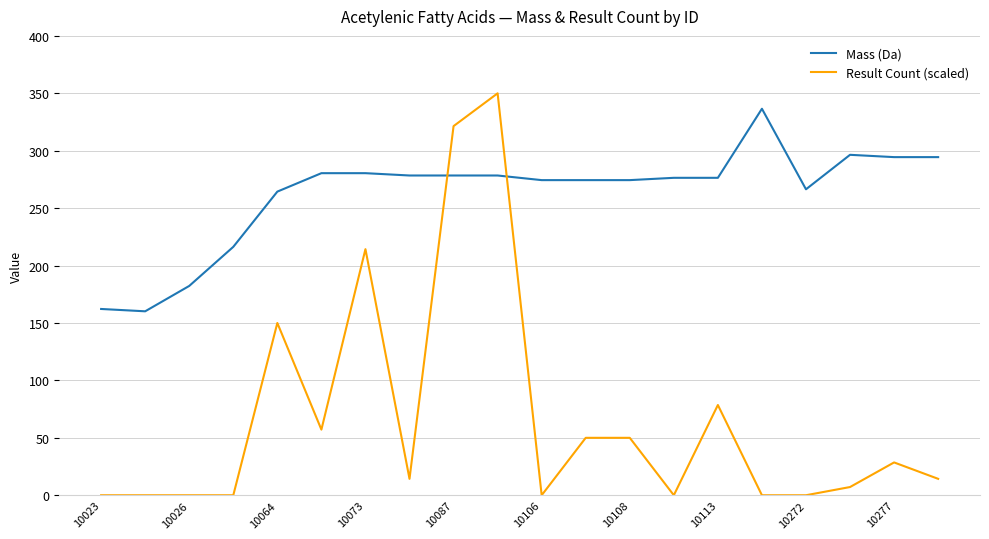

Which series has the largest total across all categories?

Mass (Da)